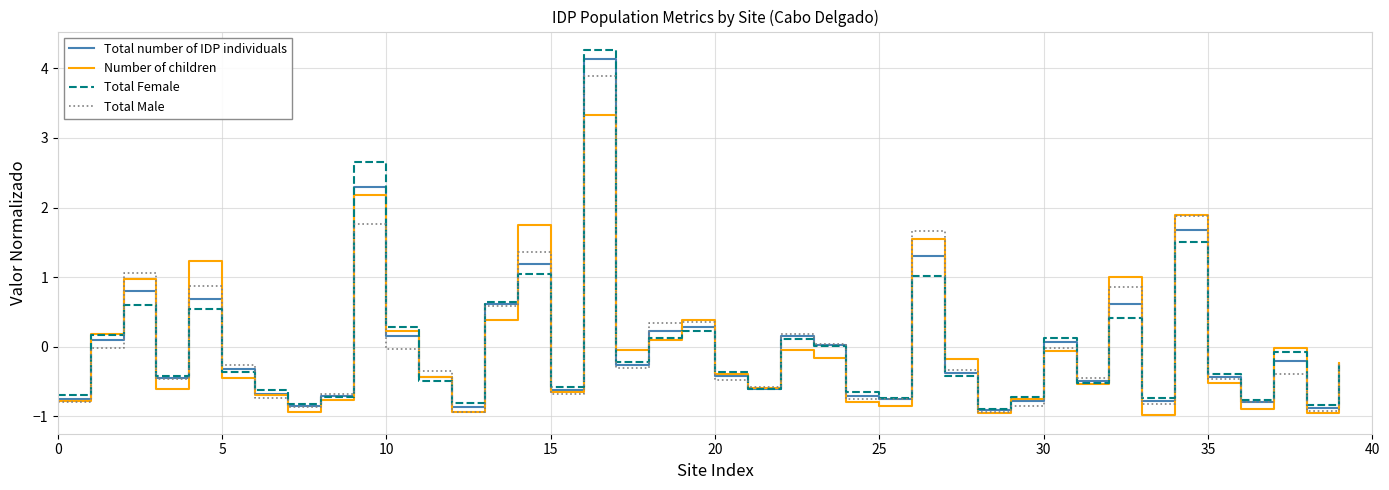

What is the highest value of the Total number of IDP individuals series?

4.1